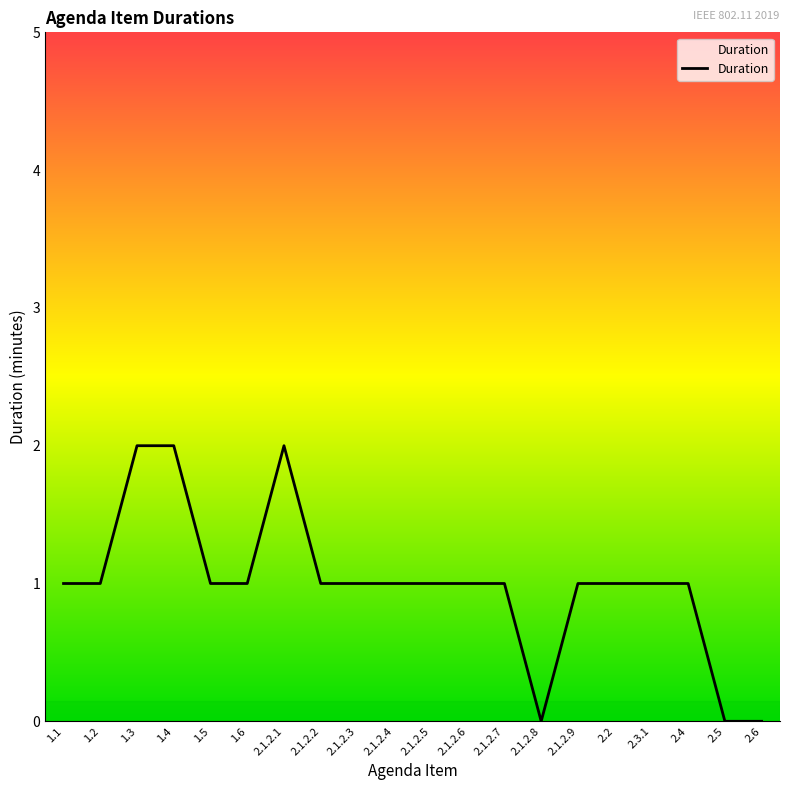

What is the ratio of the value at 1.2 to the value at 1.4?

0.5